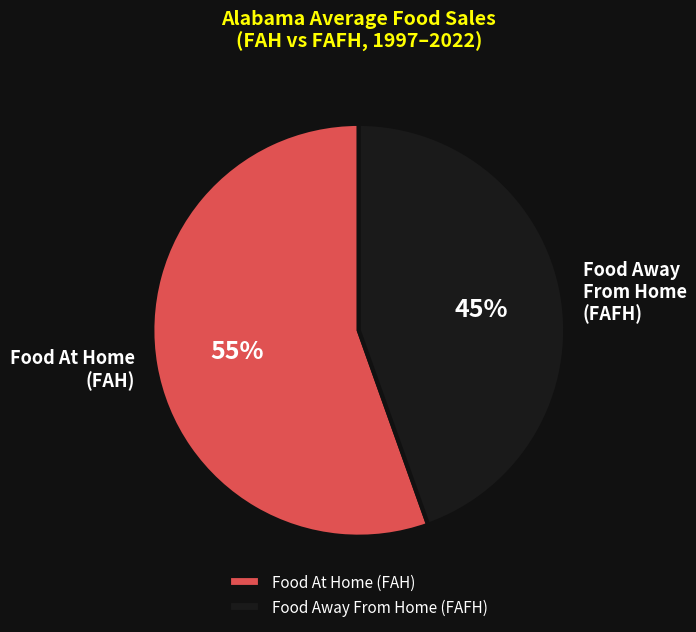

To the nearest percent, what percentage of the pie is Food Away From Home (FAFH)?

45%